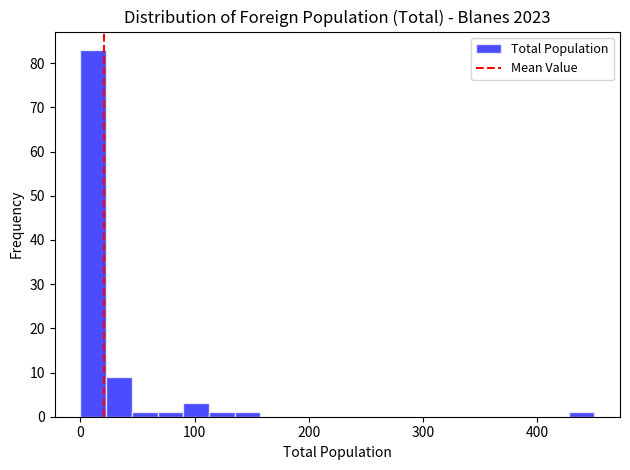

Around what value on the x-axis is the tallest bar? Give the approximate position of its centre, as read against the axis.

10